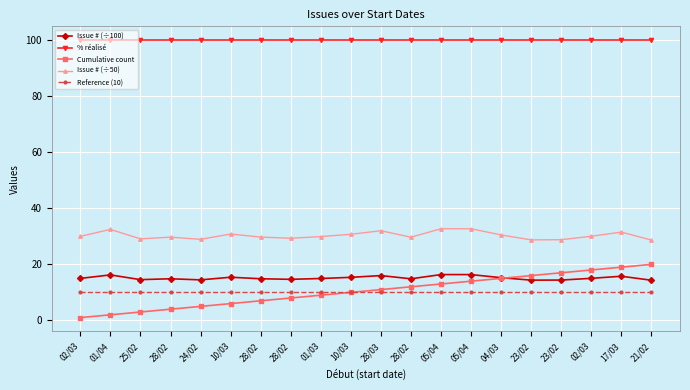

Count the number of categories in the chart.

20